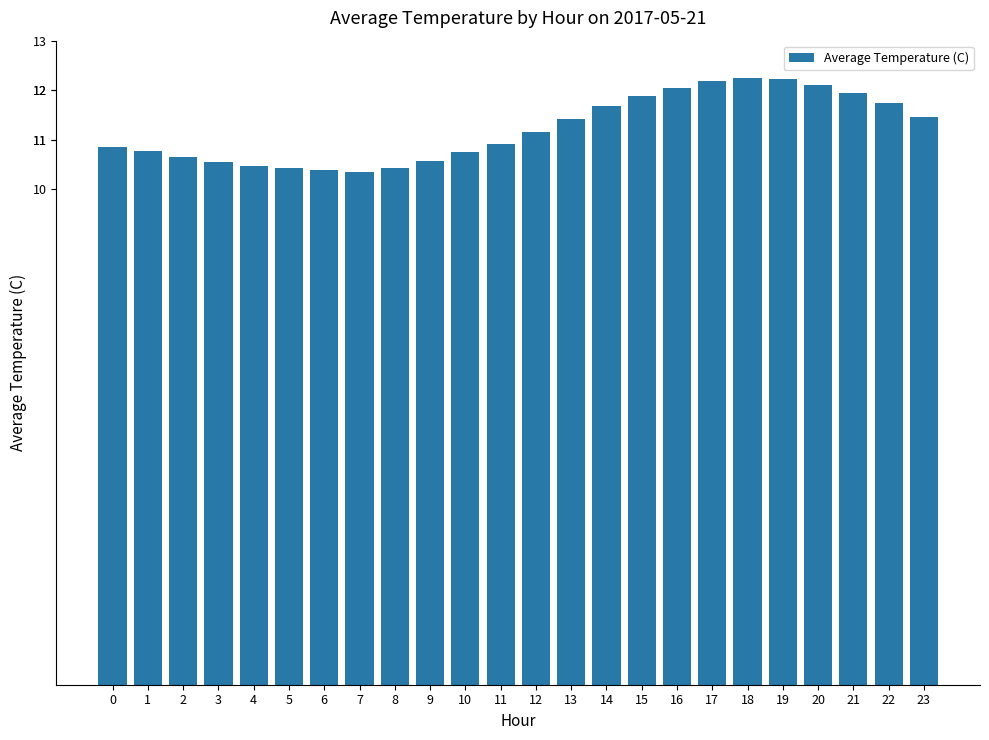

Count the number of values greater than 11.

12